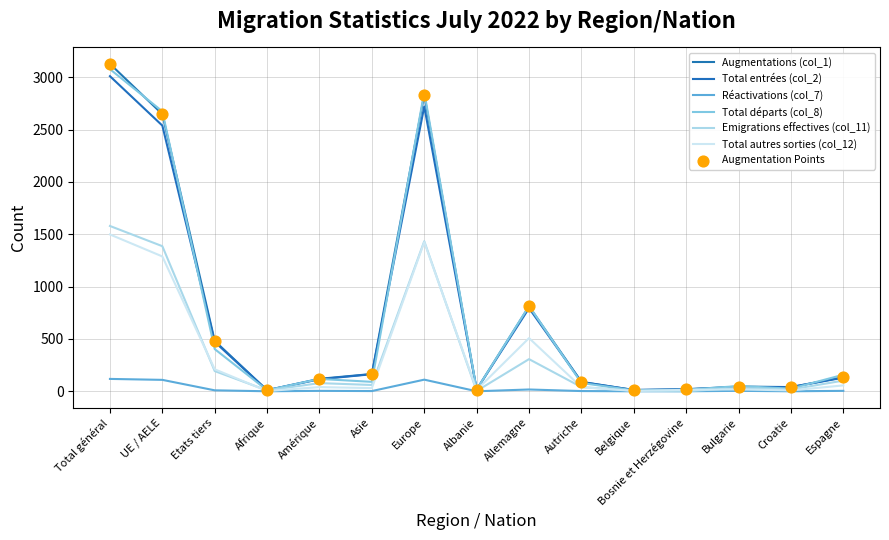

What is the total value across all series at Croatie?

130